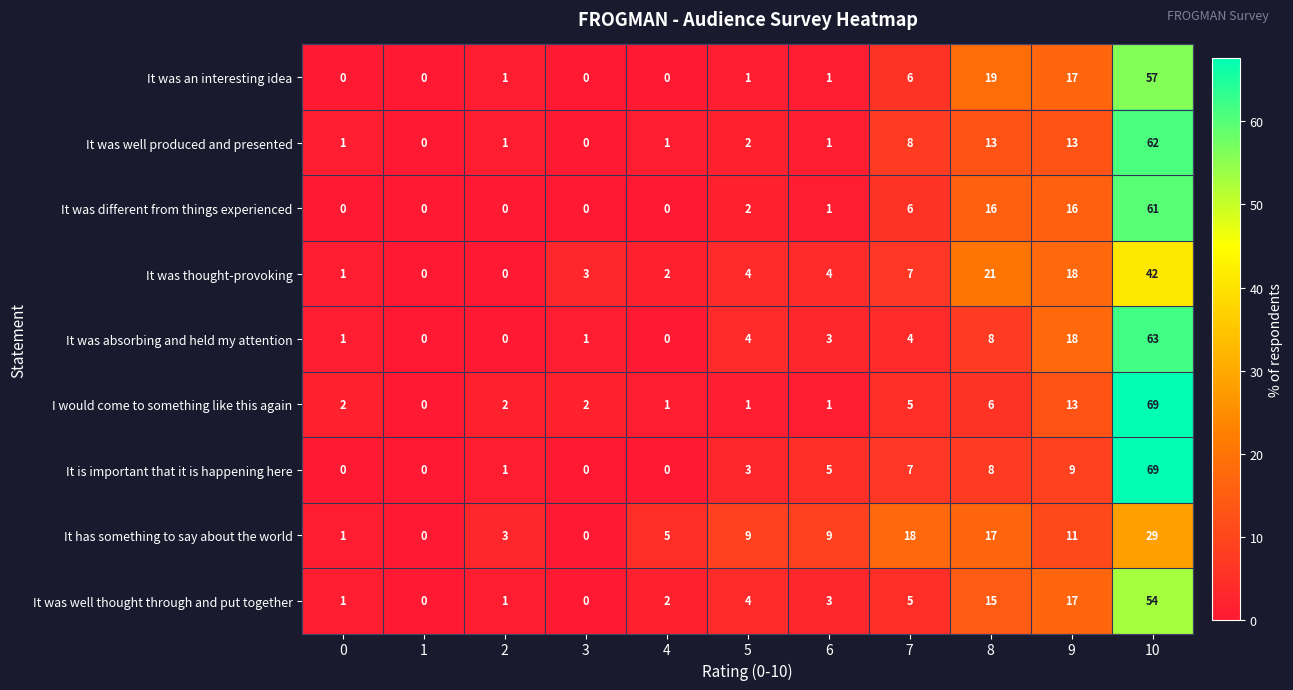

Between 0 and 8, which series saw the biggest shift?

It was thought-provoking